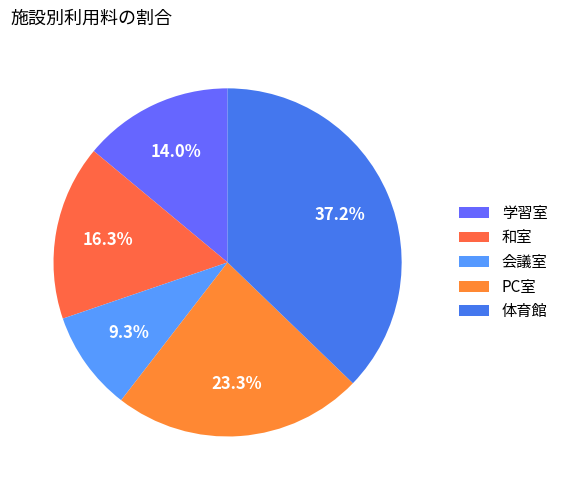

Approximately how many times larger is the value at PC室 compared to 和室?

1.4